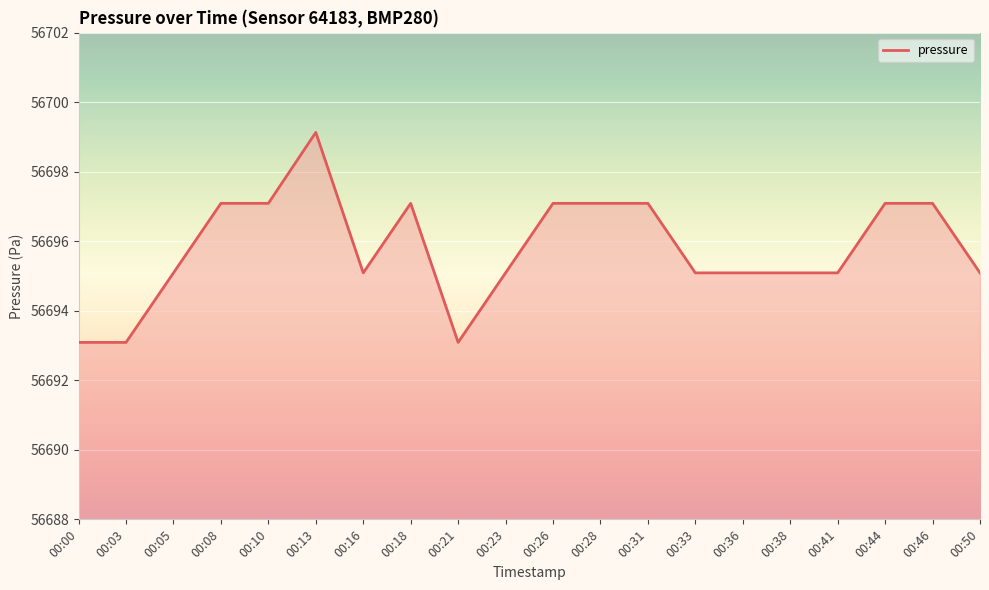

What is the ratio of the value at 00:46 to the value at 00:05?

1.0